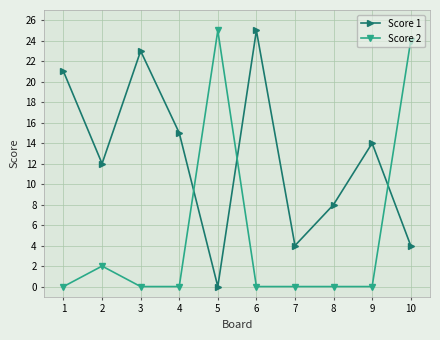

True or false: Score 2 has a value of 15 at 3.

False